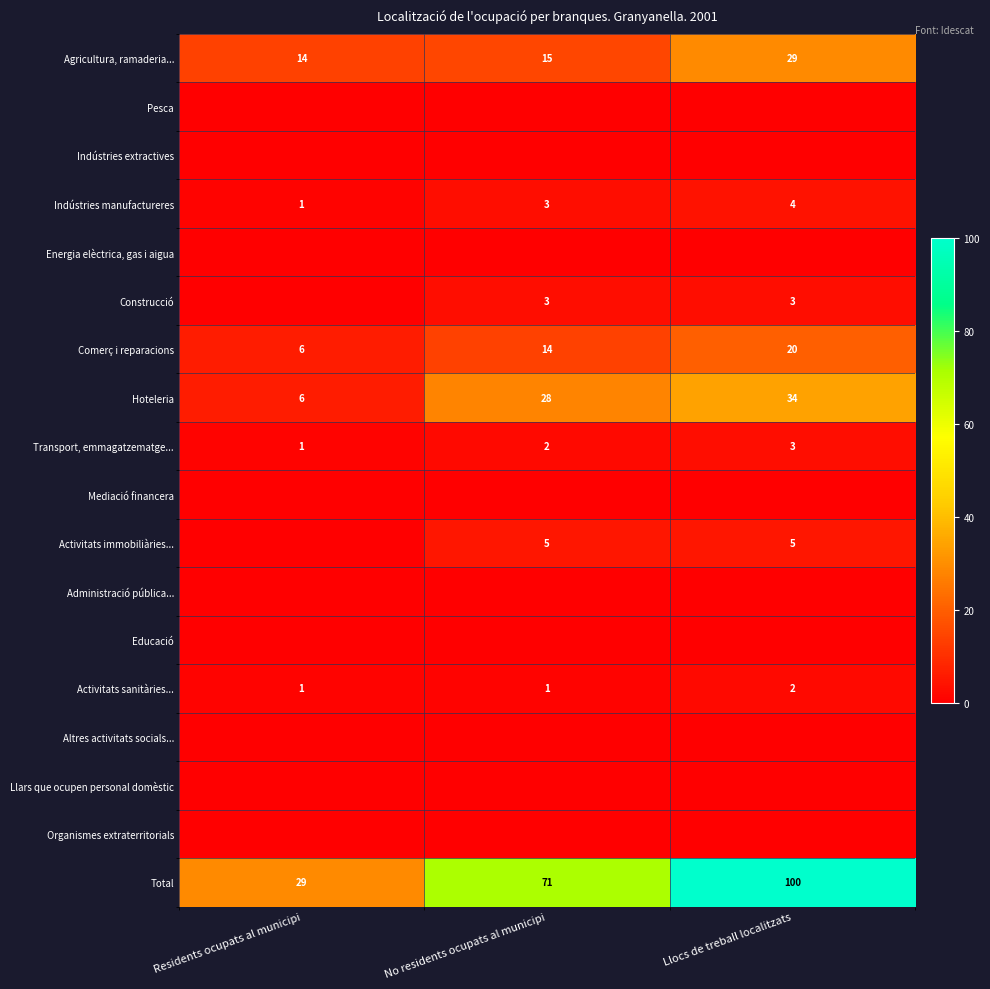

What is the difference between the maximum and second lowest values in the Agricultura, ramaderia... series?

14